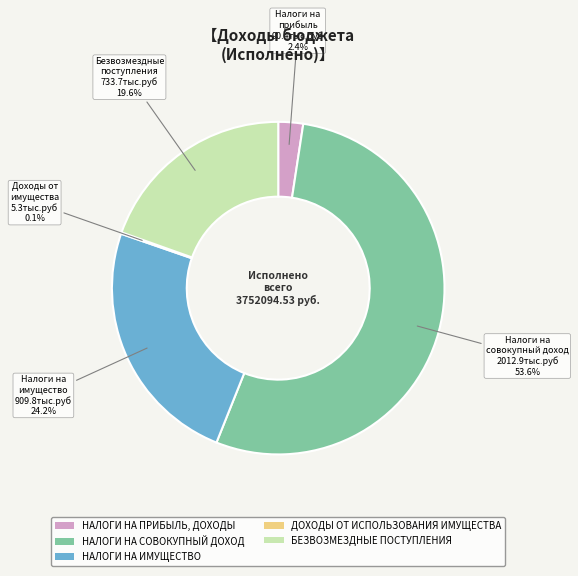

Between НАЛОГИ НА ПРИБЫЛЬ, ДОХОДЫ and БЕЗВОЗМЕЗДНЫЕ ПОСТУПЛЕНИЯ, which is larger?

БЕЗВОЗМЕЗДНЫЕ ПОСТУПЛЕНИЯ